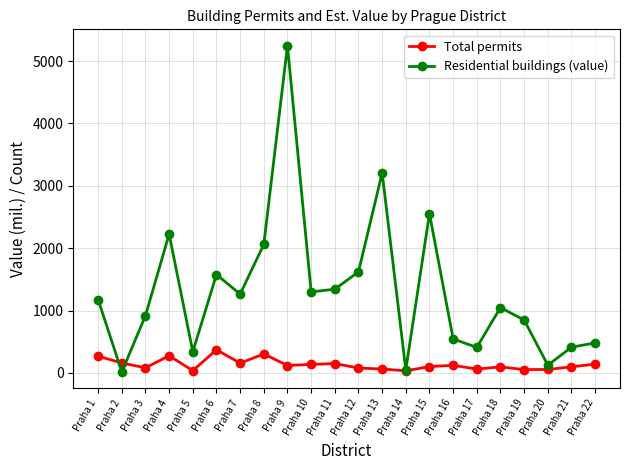

What is the total value across all series at Praha 21?

511